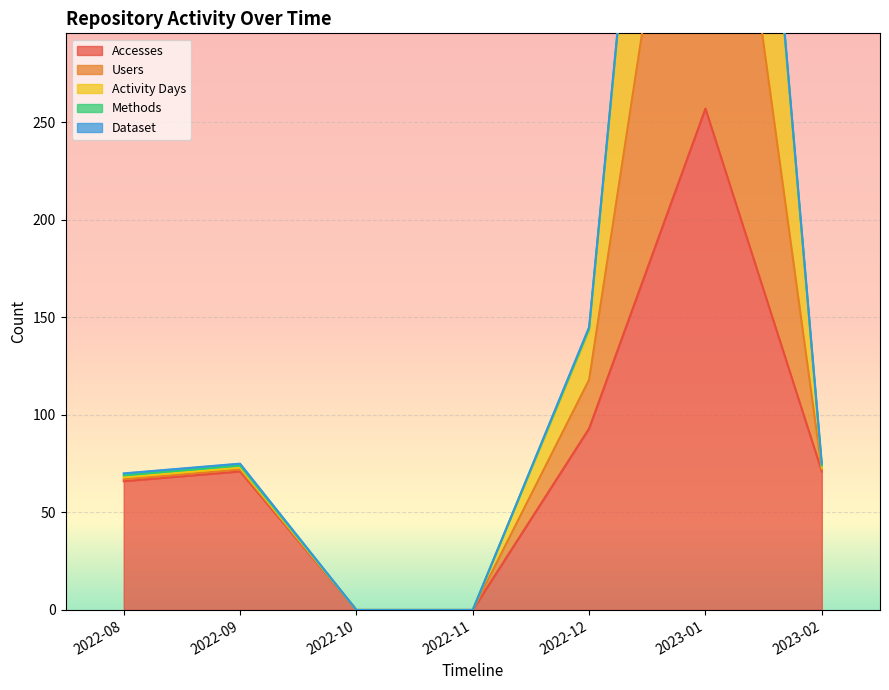

What is the label of the 1st point from the right?

2023-02